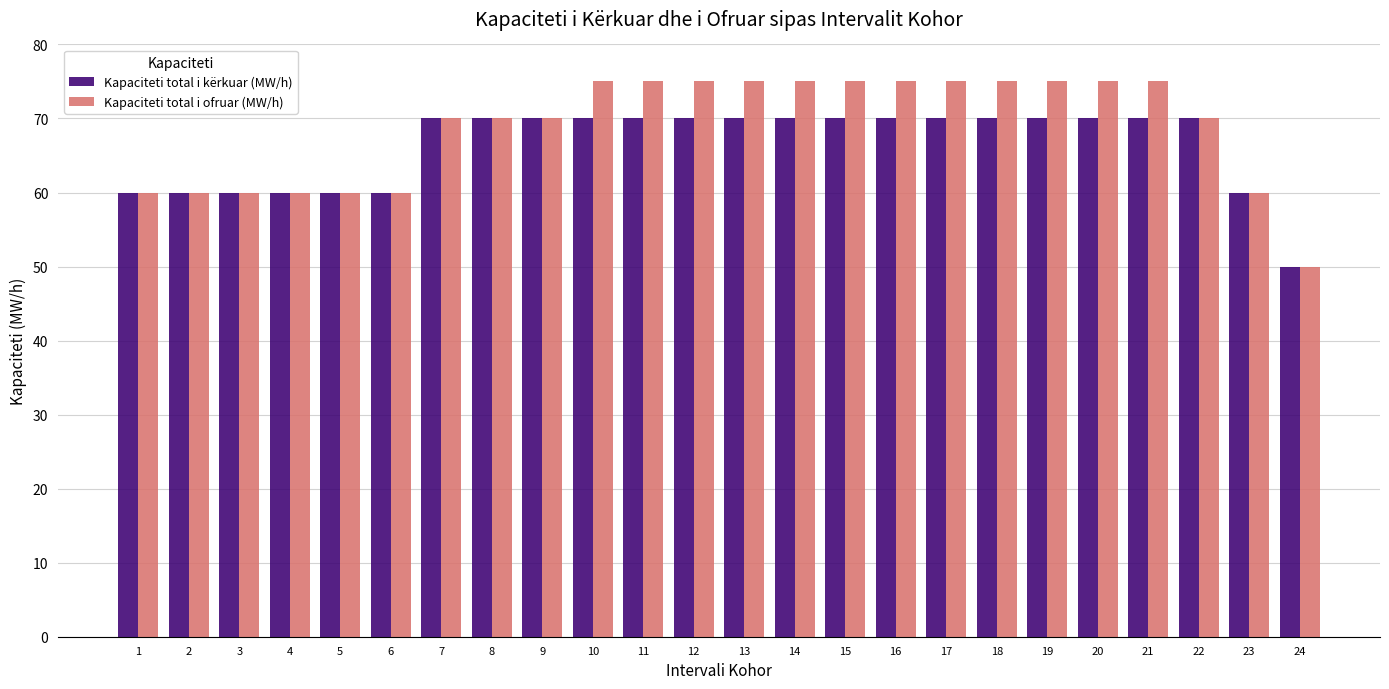

How many Kapaciteti total i ofruar (MW/h) values are between 60 and 75?

23